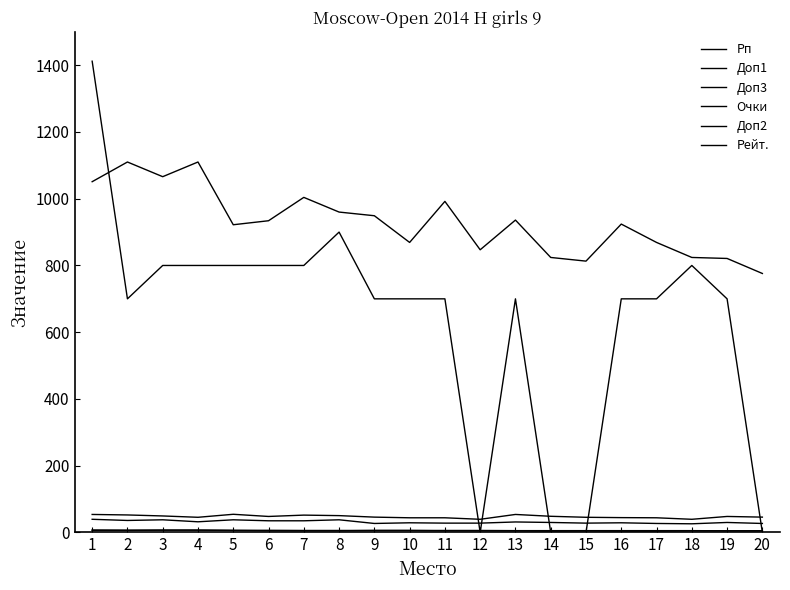

Where is Рп nearest to the value 943?

9